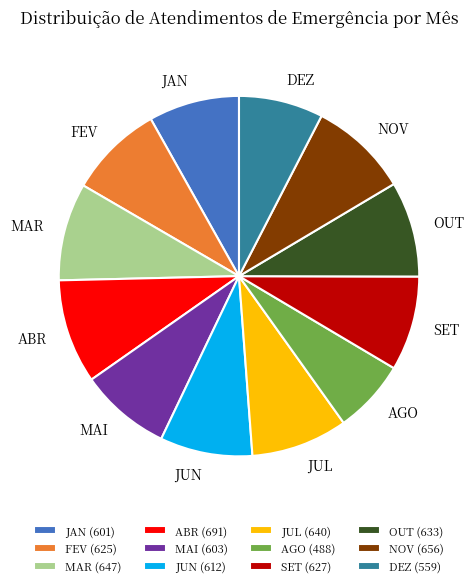

Does any single category account for the majority?

No